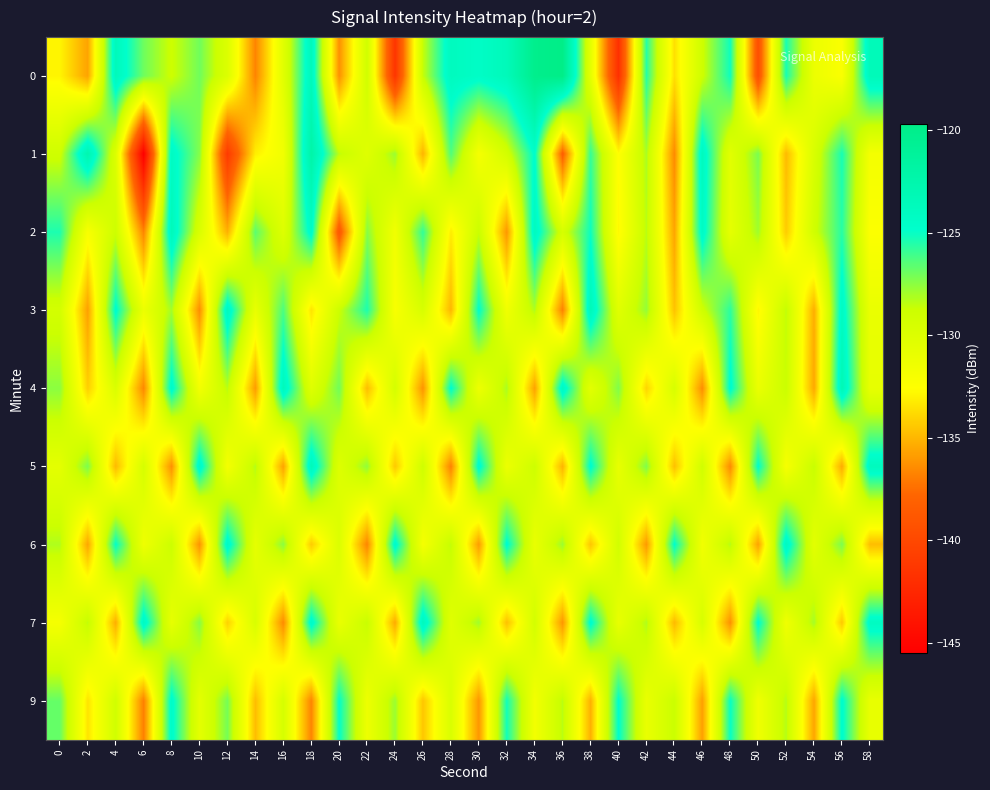

Reading left to right, list all the values displayed in this chart.

0: 0=-132.9	2=-135.7	4=-123.6	6=-127.0	8=-128.8	10=-127.0	12=-129.9	14=-136.7	16=-130.4	18=-123.5	20=-136.3	22=-129.1	24=-141.4	26=-128.6	28=-123.9	30=-124.4	32=-123.5	34=-120.1	36=-119.7	38=-130.6	40=-141.8	42=-125.6	44=-133.6	46=-128.9	48=-125.1	50=-139.5	52=-125.3	54=-131.2	56=-132.3	58=-123.4
1: 0=-129.0	2=-122.7	4=-130.0	6=-145.5	8=-124.2	10=-127.4	12=-141.0	14=-133.1	16=-131.6	18=-122.1	20=-128.5	22=-130.2	24=-127.8	26=-135.1	28=-126.4	30=-131.9	32=-129.3	34=-124.7	36=-138.2	38=-125.9	40=-132.6	42=-128.1	44=-136.5	46=-123.8	48=-130.4	50=-127.2	52=-134.9	54=-129.7	56=-125.3	58=-131.8
2: 0=-125.4	2=-132.1	4=-128.9	6=-136.7	8=-123.5	10=-129.8	12=-135.2	14=-126.6	16=-130.1	18=-124.3	20=-138.9	22=-127.4	24=-131.6	26=-125.8	28=-133.2	30=-128.7	32=-136.1	34=-123.9	36=-129.5	38=-125.1	40=-132.8	42=-128.4	44=-135.6	46=-124.2	48=-130.7	50=-127.9	52=-134.3	54=-129.1	56=-125.6	58=-132.4
3: 0=-129.3	2=-135.8	4=-124.6	6=-131.2	8=-128.0	10=-136.4	12=-123.7	14=-130.9	16=-126.3	18=-133.5	20=-128.8	22=-125.4	24=-132.1	26=-129.6	28=-135.0	30=-124.8	32=-131.5	34=-128.2	36=-136.8	38=-123.4	40=-130.3	42=-127.7	44=-134.6	46=-129.0	48=-125.7	50=-132.9	52=-128.5	54=-135.3	56=-124.1	58=-131.0
4: 0=-127.5	2=-134.2	4=-129.8	6=-136.6	8=-124.3	10=-131.7	12=-128.4	14=-135.9	16=-123.6	18=-130.2	20=-127.0	22=-134.8	24=-129.4	26=-136.2	28=-124.7	30=-131.3	32=-128.1	34=-135.7	36=-123.9	38=-130.5	40=-127.3	42=-134.0	44=-129.6	46=-136.4	48=-124.5	50=-131.1	52=-128.7	54=-135.5	56=-123.2	58=-130.8
5: 0=-130.6	2=-127.2	4=-134.9	6=-129.5	8=-136.3	10=-124.0	12=-131.8	14=-128.3	16=-135.7	18=-123.5	20=-130.1	22=-127.6	24=-134.4	26=-129.0	28=-136.8	30=-124.4	32=-131.2	34=-128.9	36=-135.1	38=-124.6	40=-130.9	42=-127.3	44=-134.7	46=-129.1	48=-136.5	50=-124.8	52=-132.0	54=-128.6	56=-135.4	58=-123.8
6: 0=-128.2	2=-135.6	4=-124.9	6=-131.4	8=-128.8	10=-136.2	12=-124.1	14=-130.7	16=-127.5	18=-134.3	20=-129.9	22=-136.7	24=-124.3	26=-131.9	28=-128.5	30=-135.9	32=-124.6	34=-131.0	36=-127.8	38=-134.5	40=-129.2	42=-136.0	44=-124.8	46=-131.6	48=-128.3	50=-135.7	52=-123.9	54=-130.5	56=-127.2	58=-134.8
7: 0=-131.9	2=-128.5	4=-135.3	6=-124.0	8=-130.8	10=-127.4	12=-134.1	14=-129.7	16=-136.5	18=-124.2	20=-131.0	22=-128.6	24=-135.4	26=-123.7	28=-130.3	30=-127.9	32=-134.7	34=-129.3	36=-136.1	38=-124.5	40=-130.9	42=-128.2	44=-134.9	46=-129.6	48=-136.3	50=-124.7	52=-131.5	54=-128.0	56=-134.4	58=-124.1
9: 0=-126.8	2=-133.5	4=-129.1	6=-136.9	8=-124.4	10=-130.6	12=-127.1	14=-134.8	16=-129.5	18=-136.7	20=-124.9	22=-131.3	24=-127.8	26=-134.5	28=-129.8	30=-136.1	32=-125.2	34=-131.7	36=-128.4	38=-135.2	40=-124.8	42=-131.0	44=-128.7	46=-135.8	48=-125.0	50=-131.5	52=-128.3	54=-135.6	56=-124.6	58=-130.9